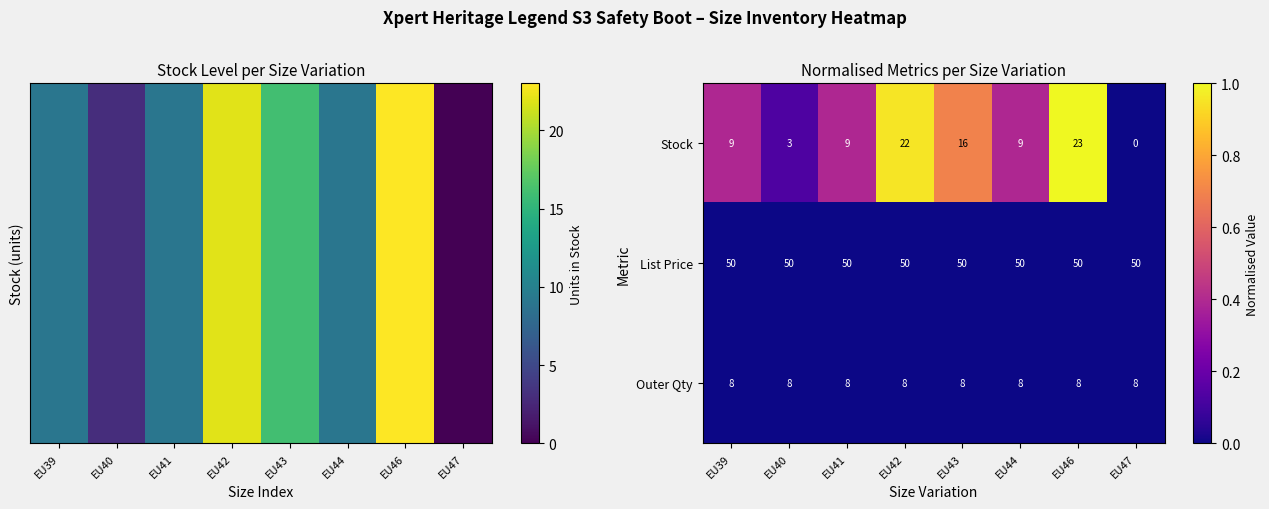

True or false: Stock has a value of 16 at EU43.

True